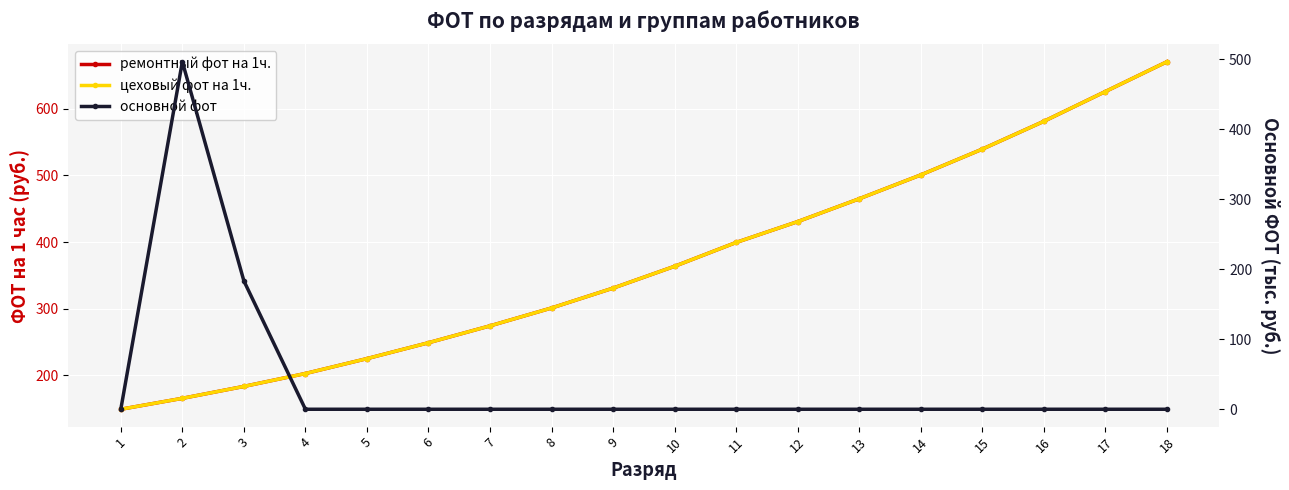

Rank the categories by основной фот value from highest to lowest.

2, 3, 1, 4, 5, 6, 7, 8, 9, 10, 11, 12, 13, 14, 15, 16, 17, 18